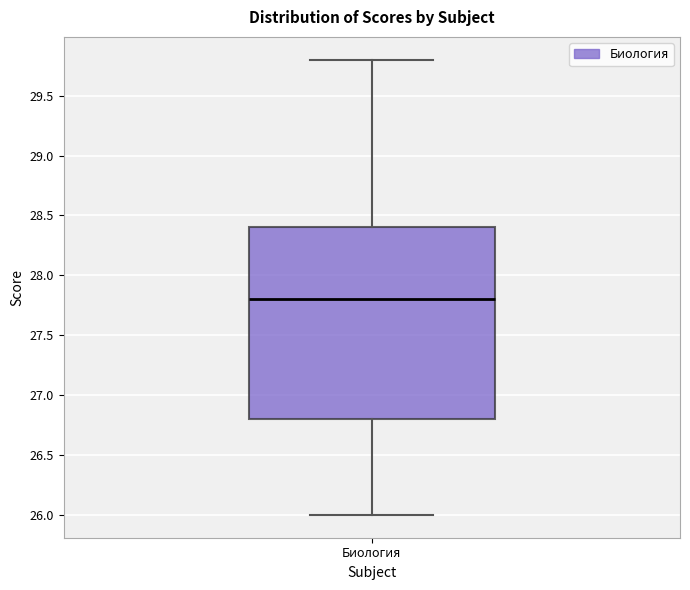

Transcribe this box plot: give where the median line is, the range the box spans, and where the two whiskers end, as read against the y-axis. The values are not printed on the chart, so give them approximately, as read against the axis.

median 27.8, box 26.8 to 28.4, whiskers 26.0 to 29.8